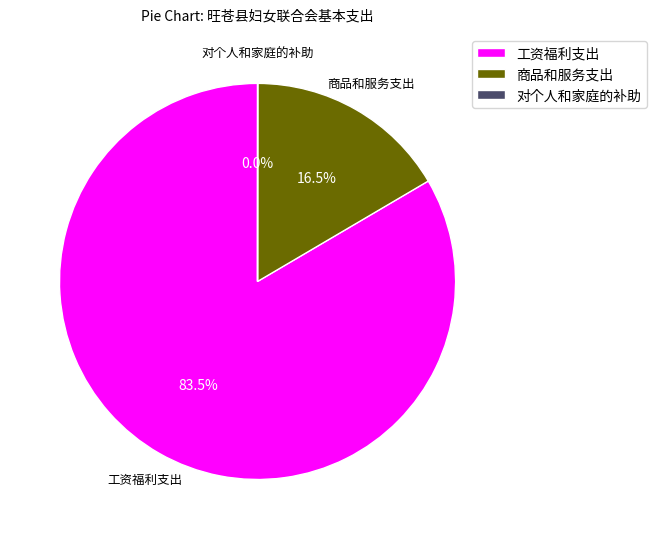

Is there any slice that represents more than half of the pie?

Yes